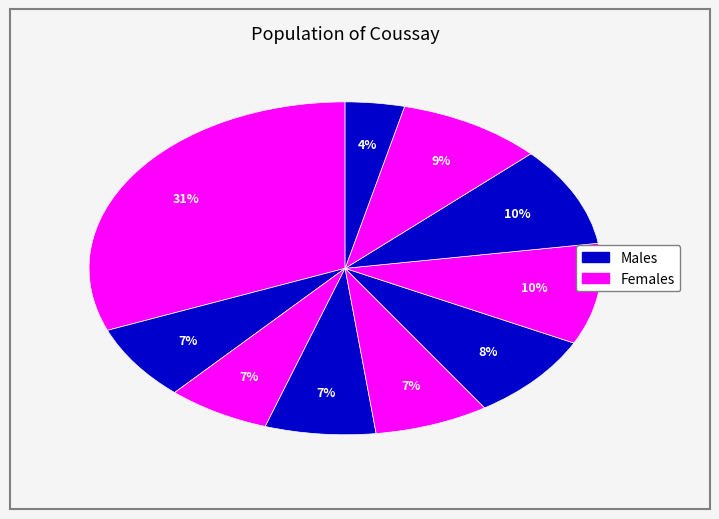

How many slices are in this pie chart?

10